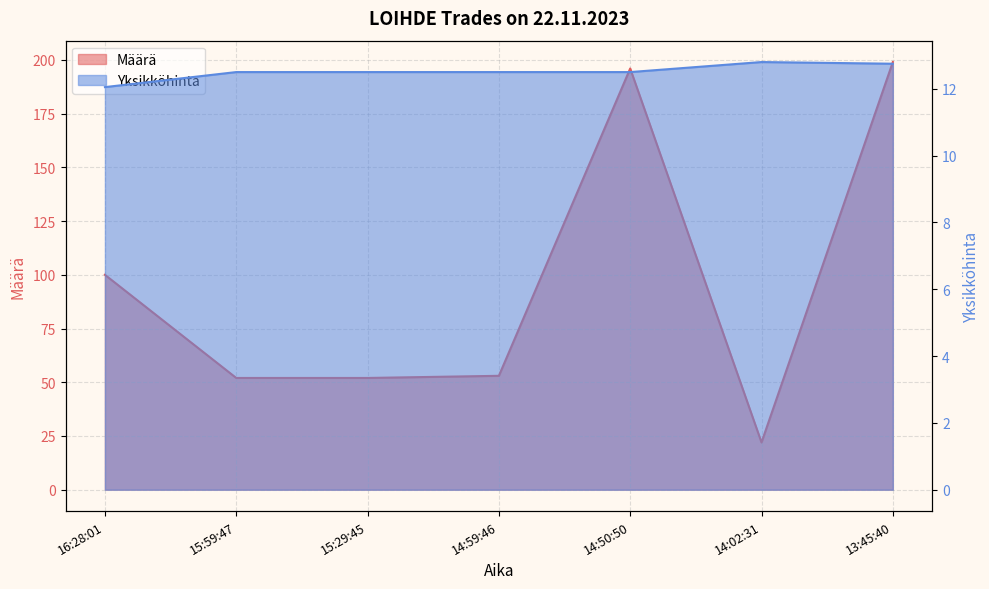

True or false: Yksikköhinta has more than 2 interior local peaks.

False